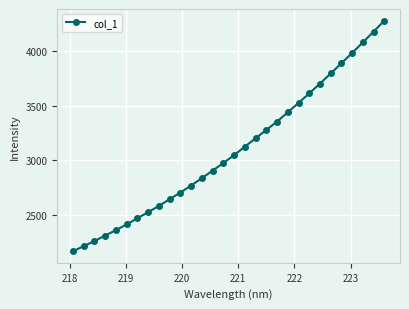

True or false: there are more than 2 points higher than both neighbors.

False